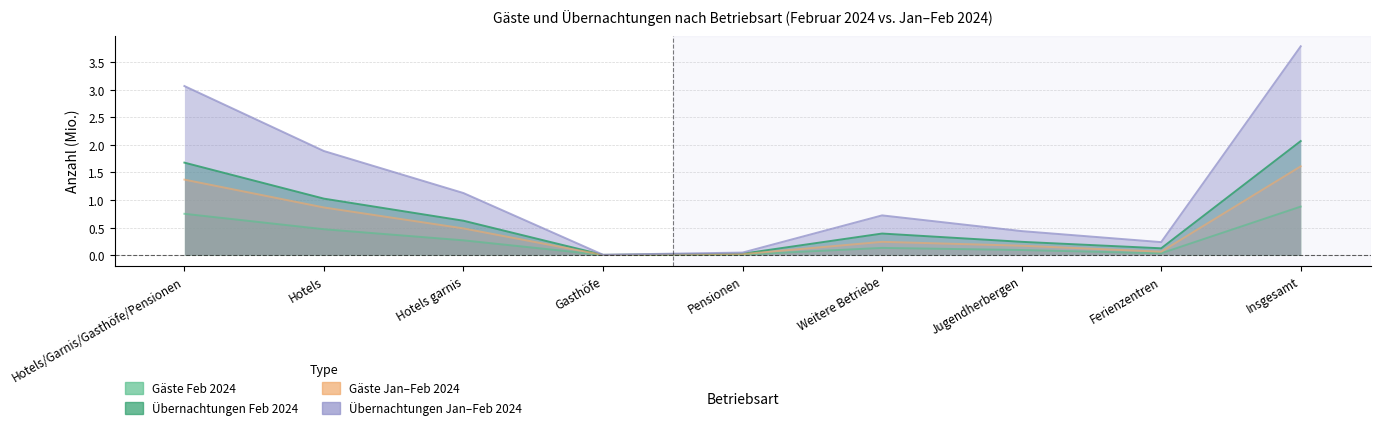

How many categories are shown in the chart?

9